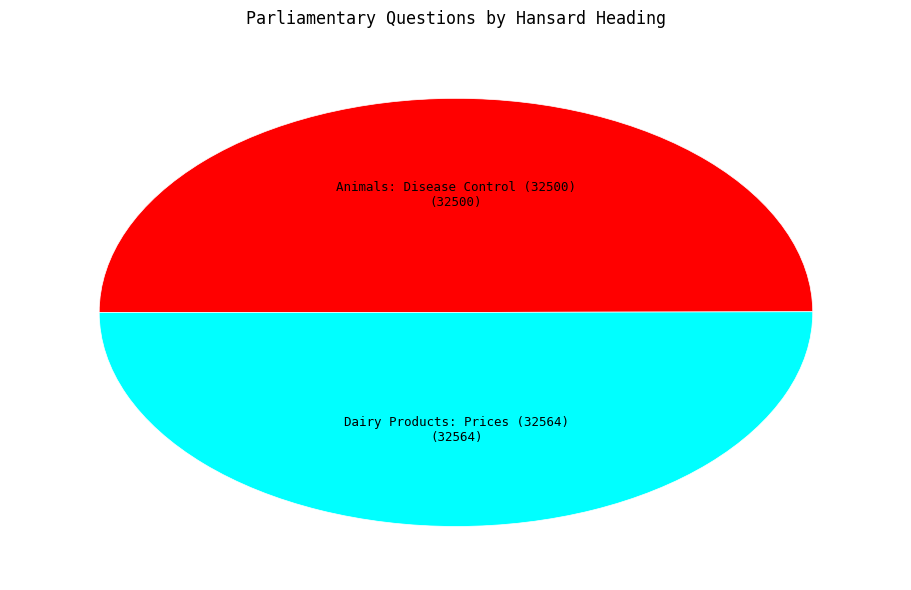

Approximately how many times larger is the value at Animals: Disease Control (32500) compared to Dairy Products: Prices (32564)?

1.0